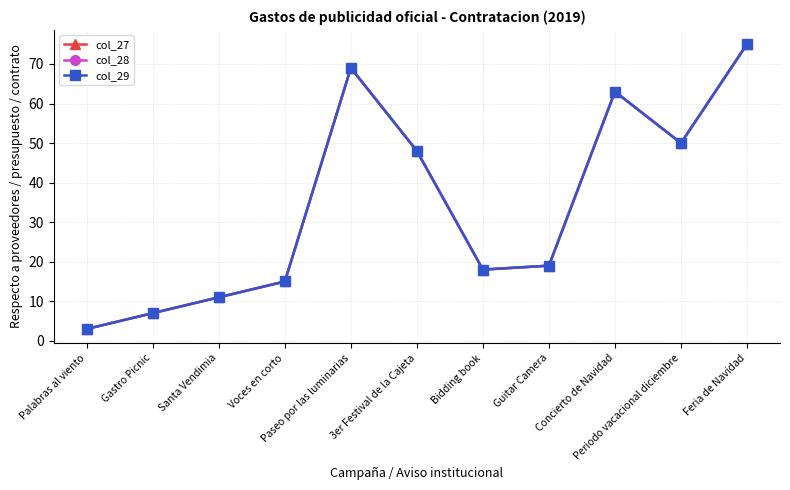

What is the minimum value for col_27?

3